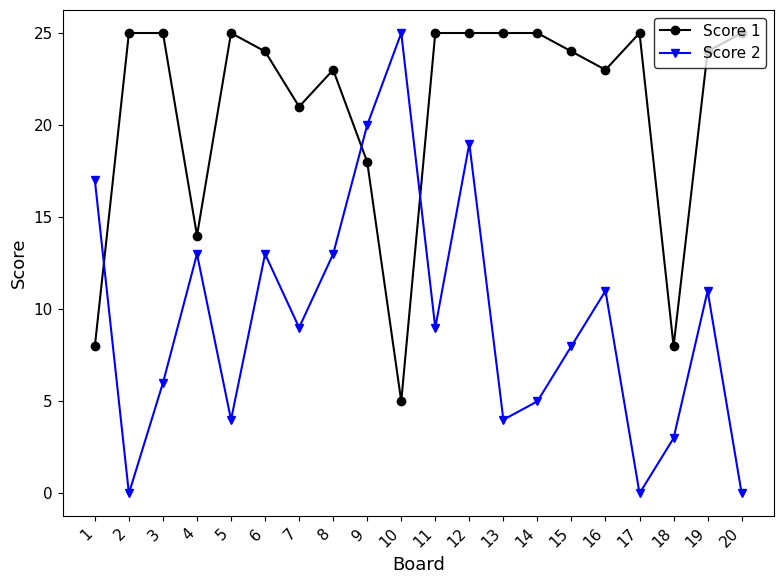

Reading right to left, extract all data points from this chart.

Score 1: 20=25	19=24	18=8	17=25	16=23	15=24	14=25	13=25	12=25	11=25	10=5	9=18	8=23	7=21	6=24	5=25	4=14	3=25	2=25	1=8
Score 2: 20=0	19=11	18=3	17=0	16=11	15=8	14=5	13=4	12=19	11=9	10=25	9=20	8=13	7=9	6=13	5=4	4=13	3=6	2=0	1=17